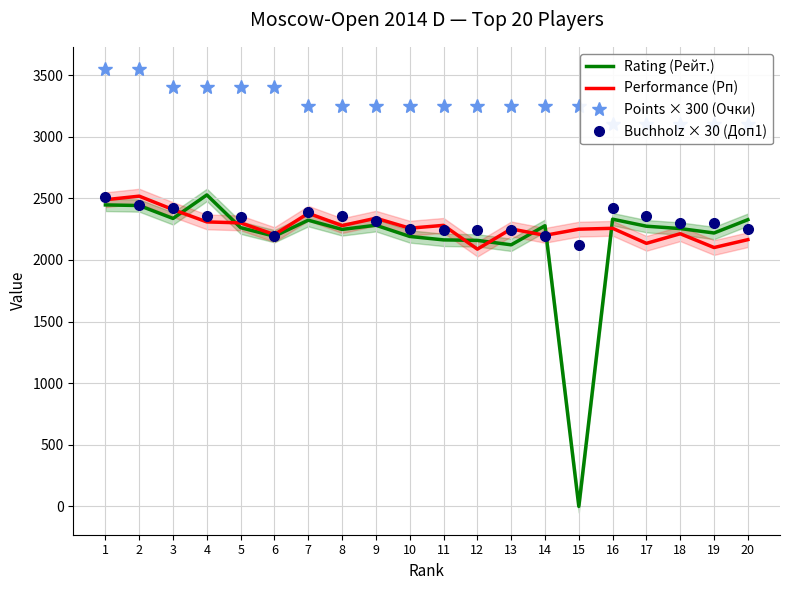

At which category is the sum across all series the highest?

1